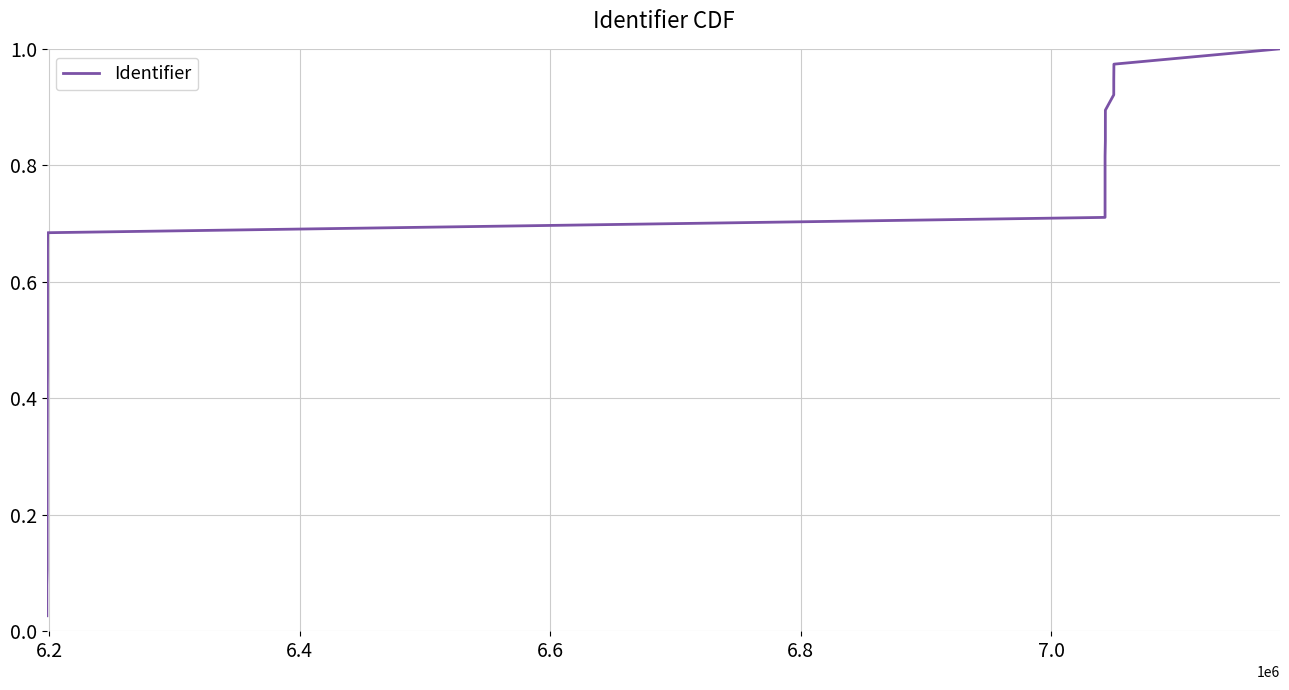

Does the chart have visible grid lines?

Yes